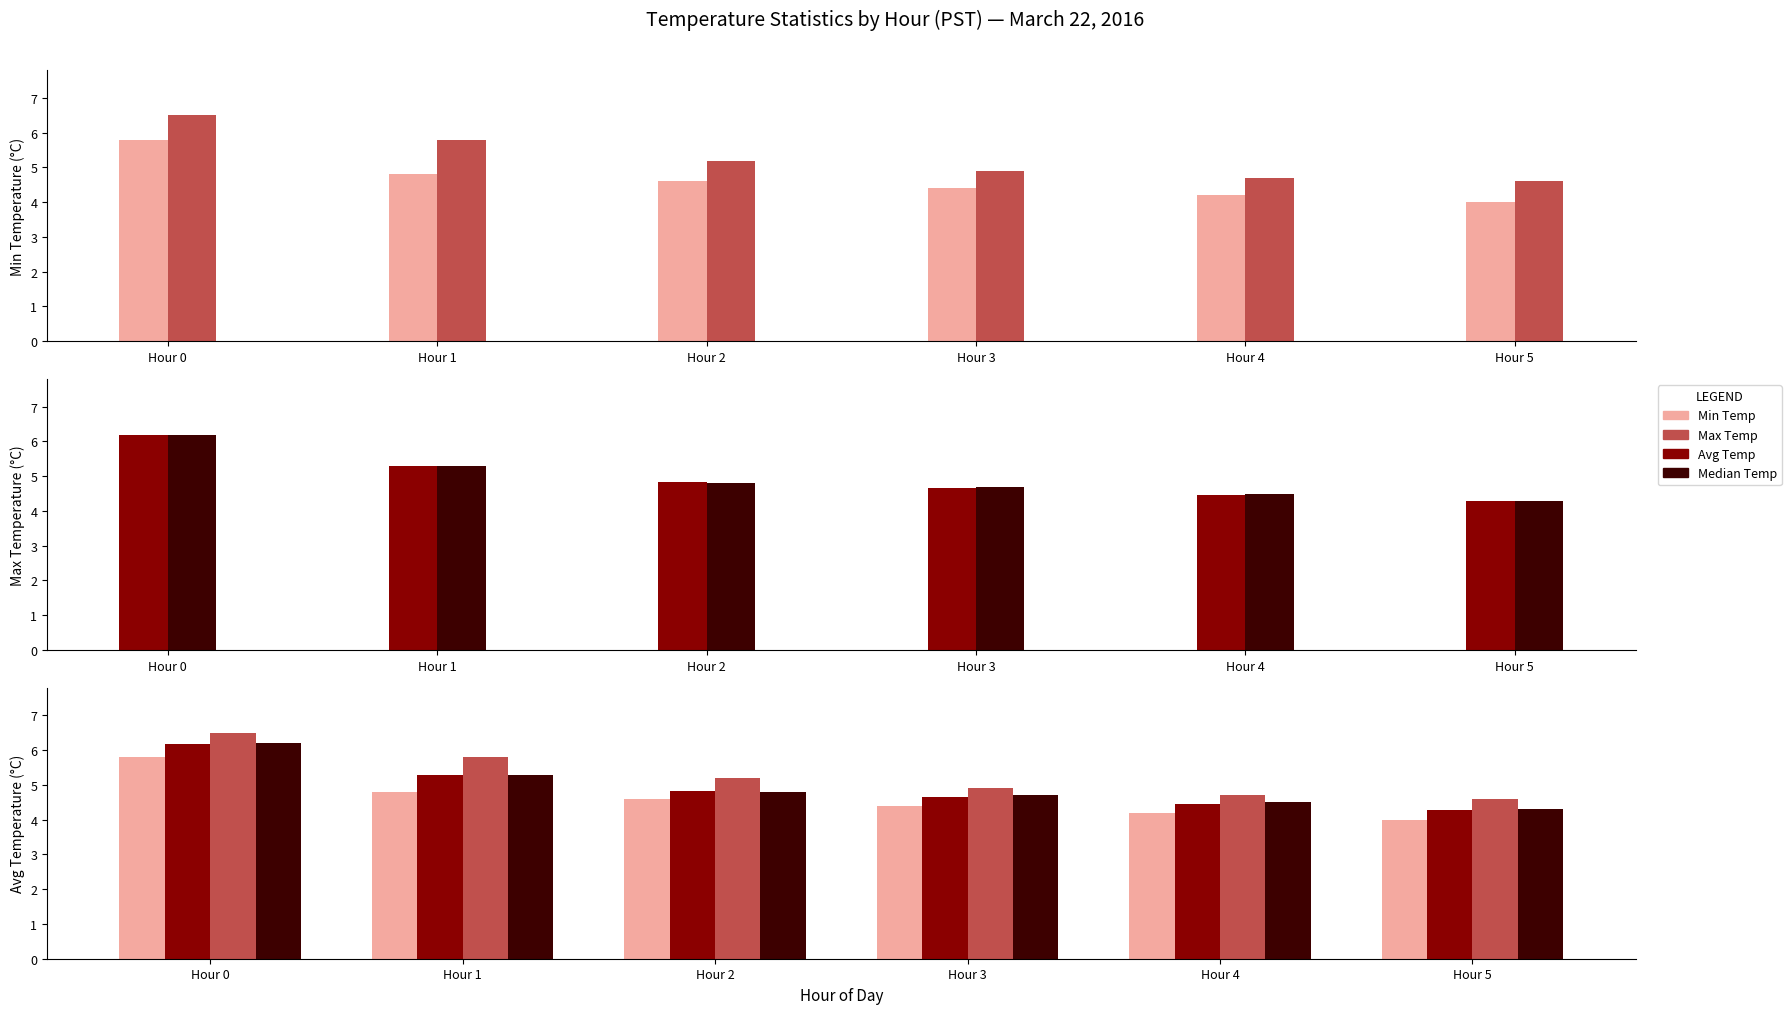

At which category does the chart reach its peak across all series?

Hour 0